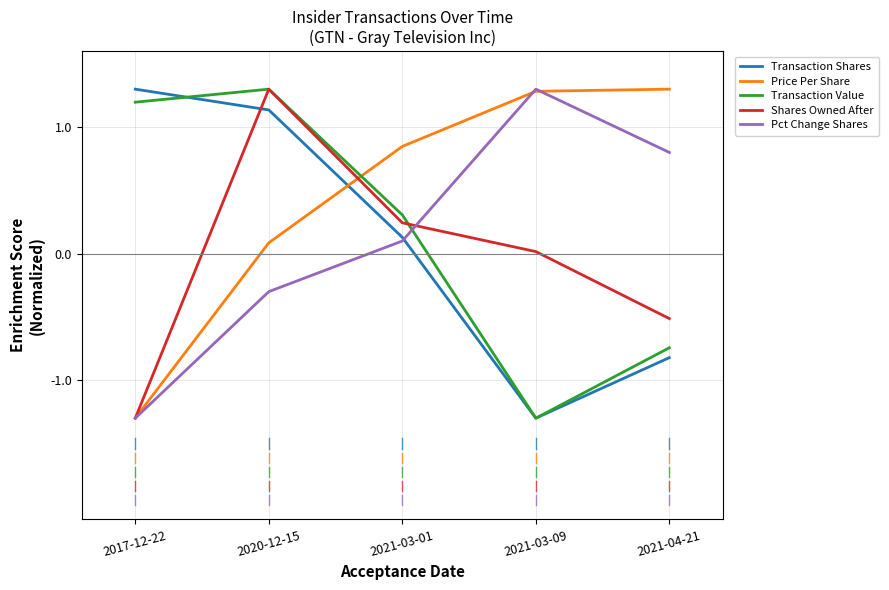

At which label is Transaction Shares closest to 0?

2021-03-01